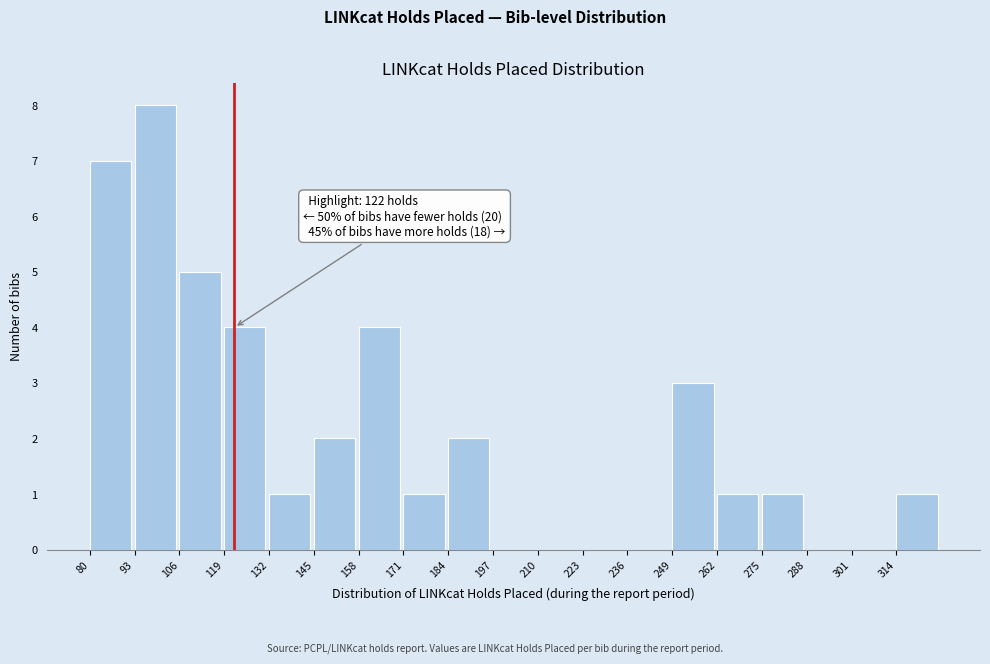

Which range on the x-axis has the tallest bar?

93 to 106